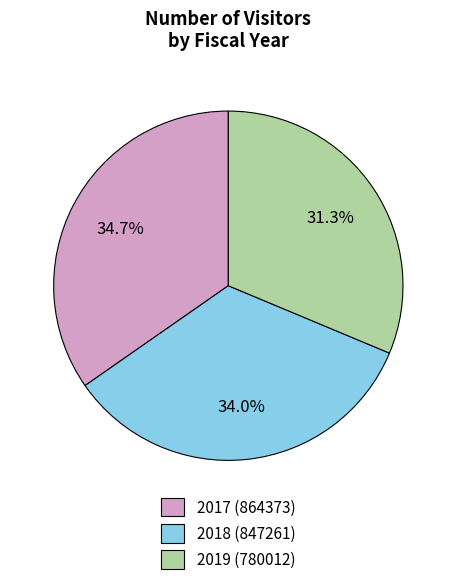

Rank the categories by value from lowest to highest.

2019, 2018, 2017